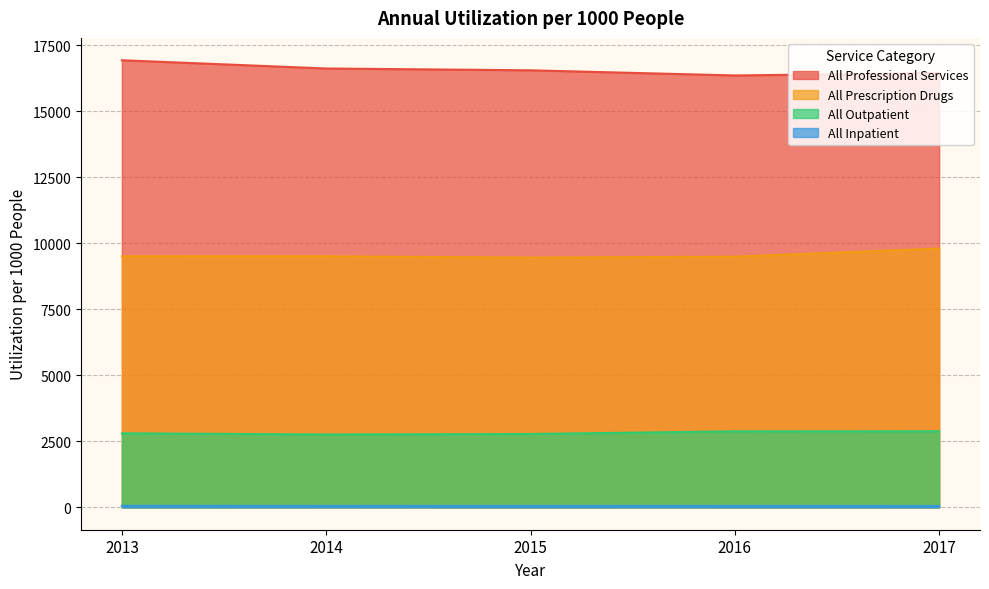

Reading right to left, extract all data points from this chart.

All Inpatient: 52	53	54	55	58
All Outpatient: 2881	2879	2778	2761	2803
All Professional Services: 16445	16353	16548	16617	16929
All Prescription Drugs: 9802	9492	9456	9506	9505